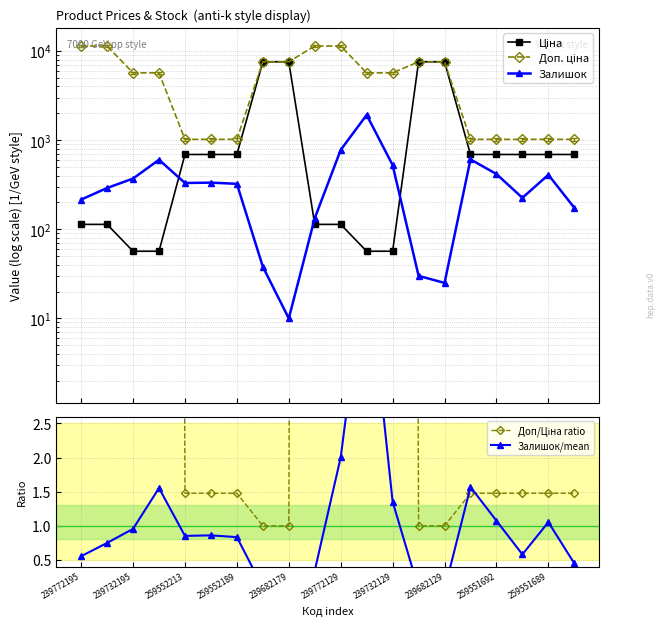

Where do Доп/Ціна ratio and Залишок/mean first cross each other?

14 and 15